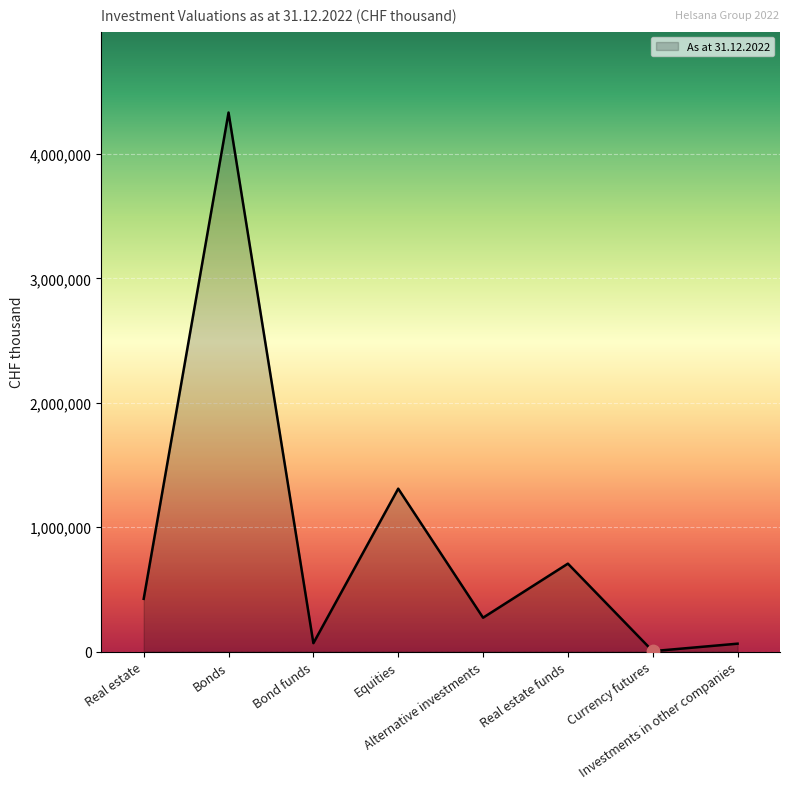

Which has a higher value, Bond funds or Alternative investments?

Alternative investments